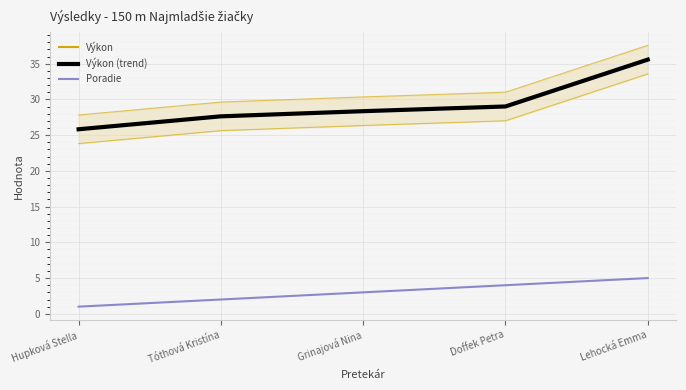

At which category is the sum across all series the highest?

Lehocká Emma